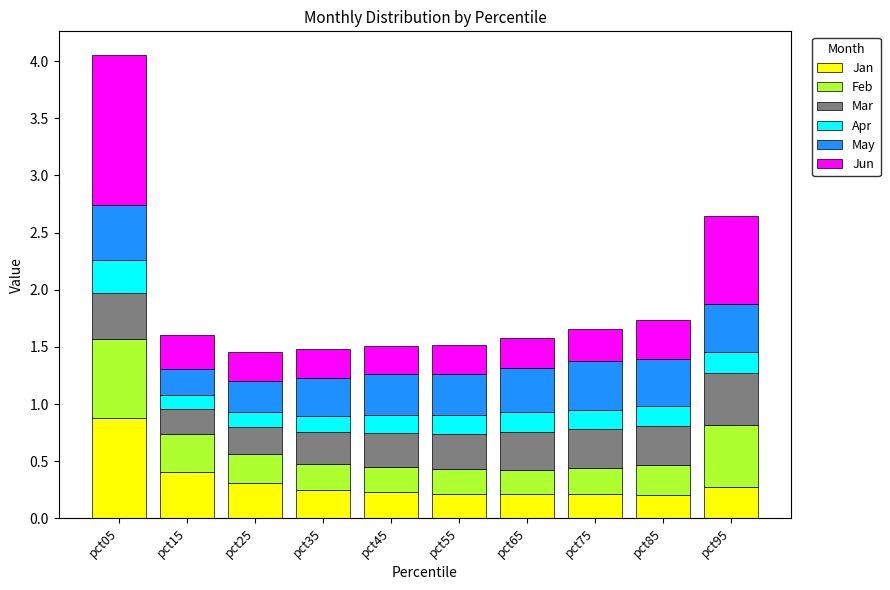

What is the maximum value for Jan?

0.9